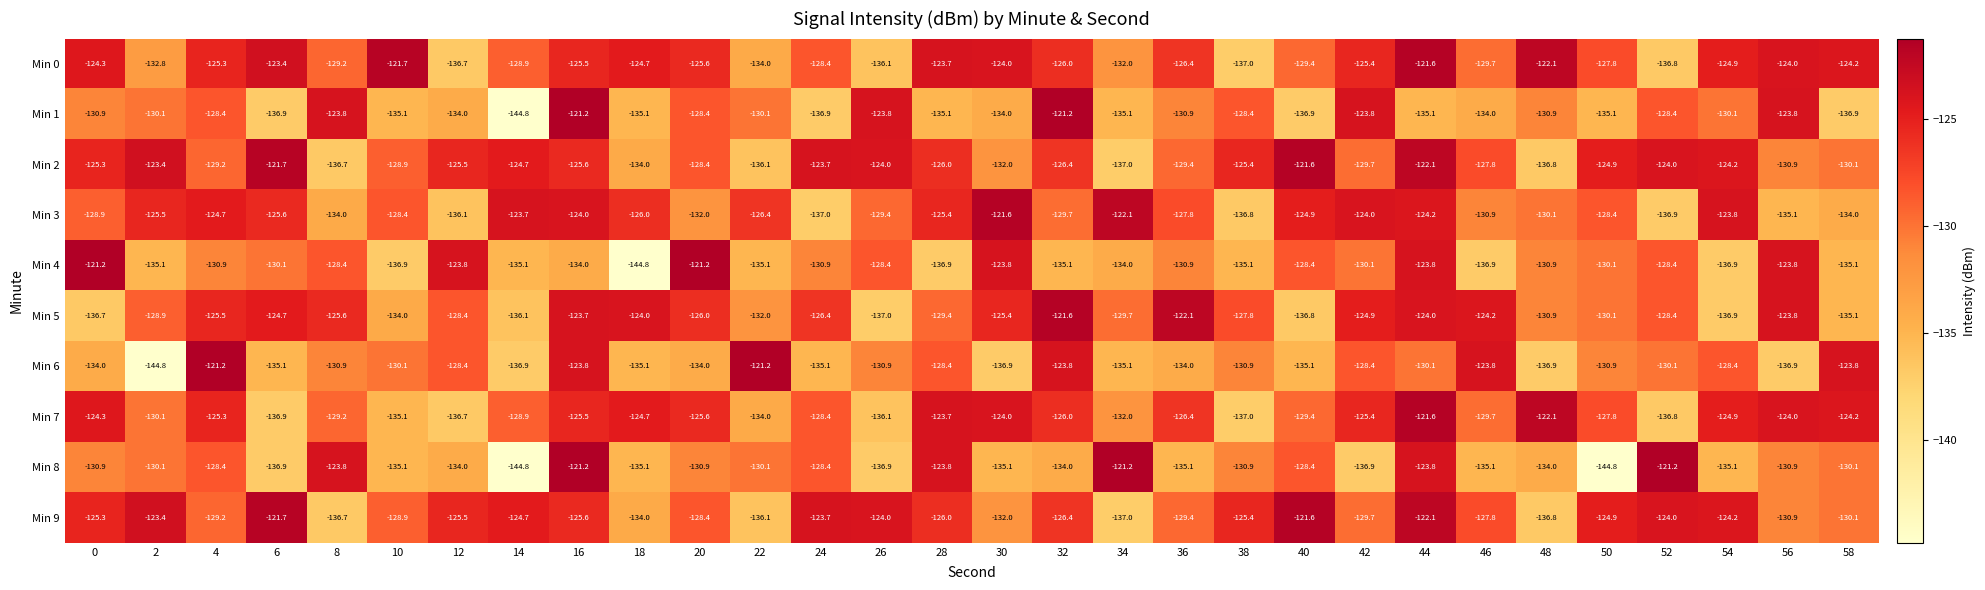

At which label does Min 5 reach its minimum?

26